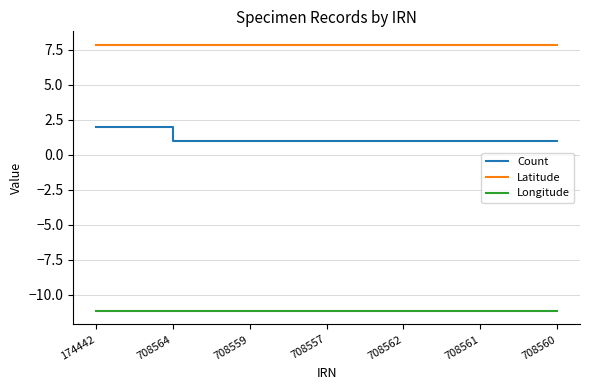

Reading right to left, list all the values displayed in this chart.

Count: 708560=1.0	708561=1.0	708562=1.0	708557=1.0	708559=1.0	708564=1.0	174442=2.0
Latitude: 708560=7.9	708561=7.9	708562=7.9	708557=7.9	708559=7.9	708564=7.9	174442=7.9
Longitude: 708560=-11.2	708561=-11.2	708562=-11.2	708557=-11.2	708559=-11.2	708564=-11.2	174442=-11.2